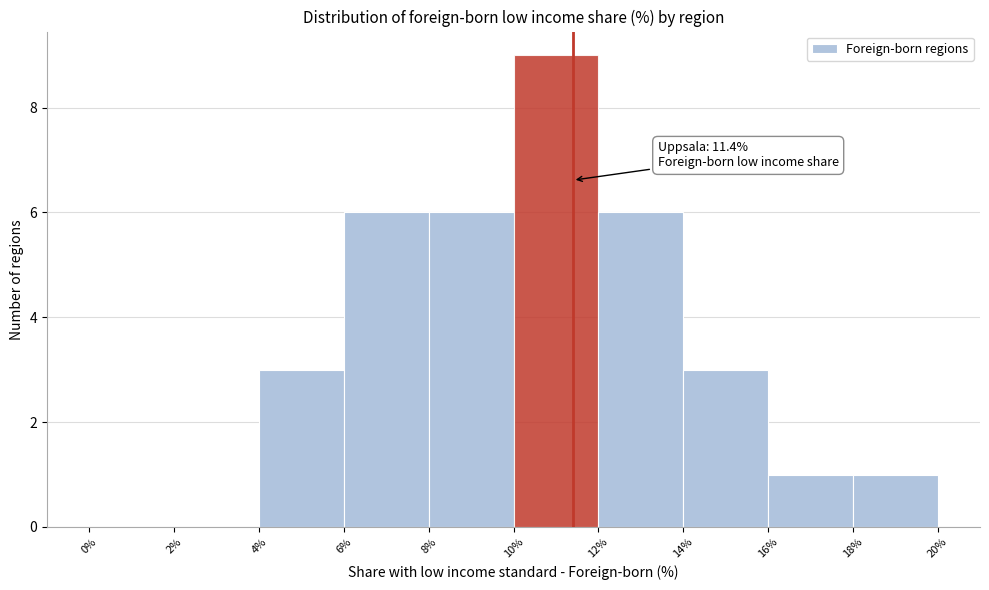

Over which range of the x-axis is the bar tallest?

10% to 12%